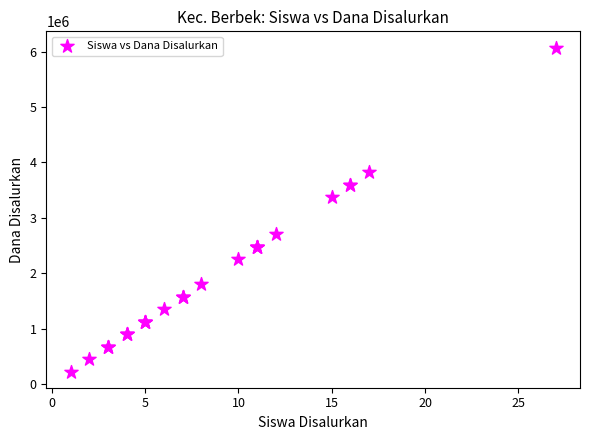

What Y value in the scatter plot is closest to 3150000?

3375000